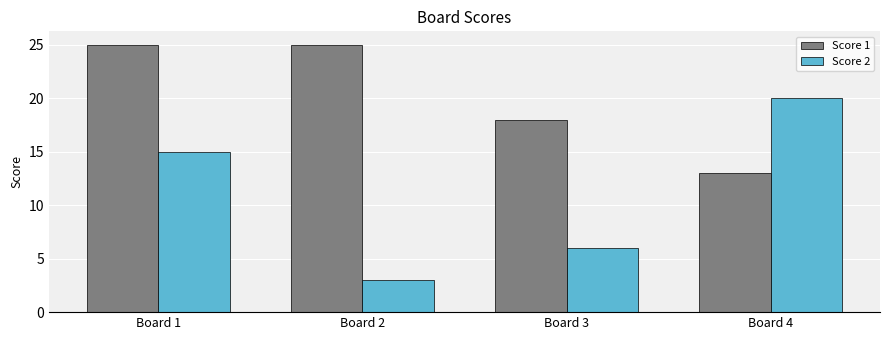

What is the value of the Score 2 bar at the 2nd from the left?

3